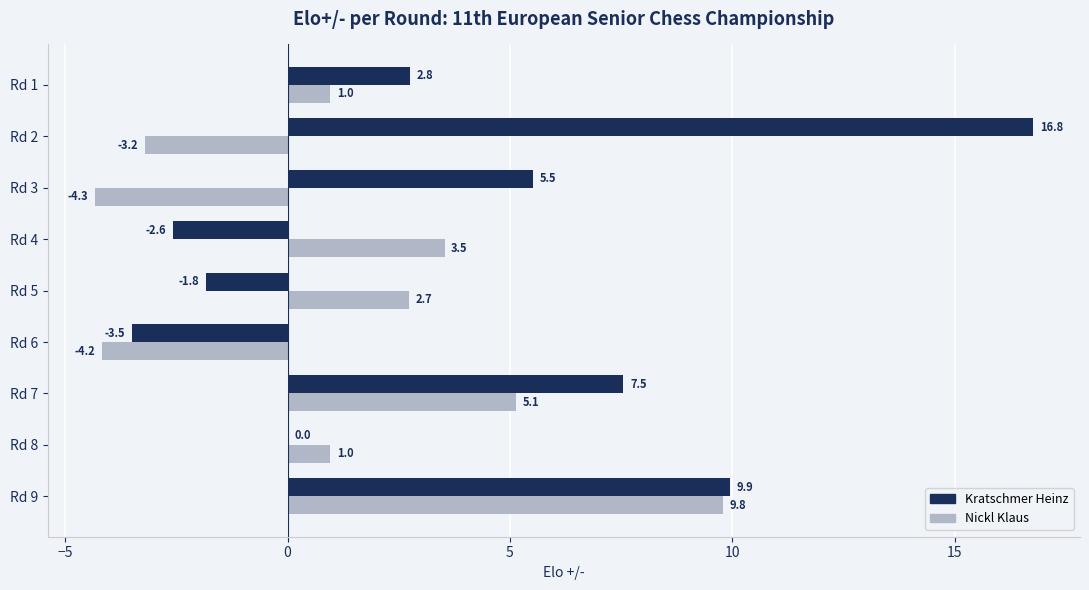

At which category is the sum across all series the highest?

Rd 9